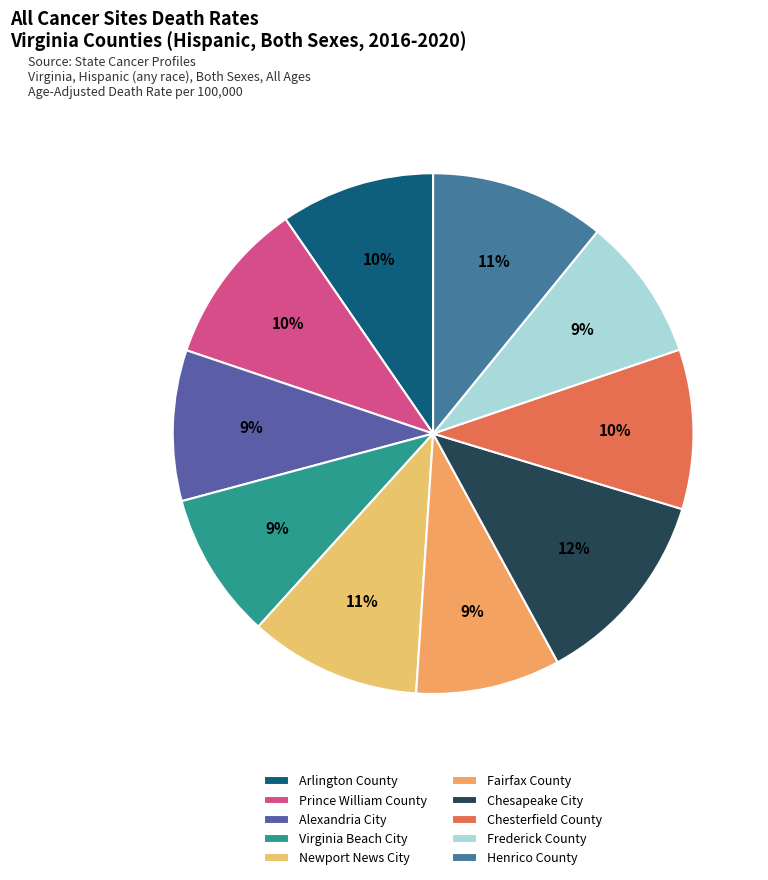

What percentage is the Fairfax County slice, to the nearest percent?

9%